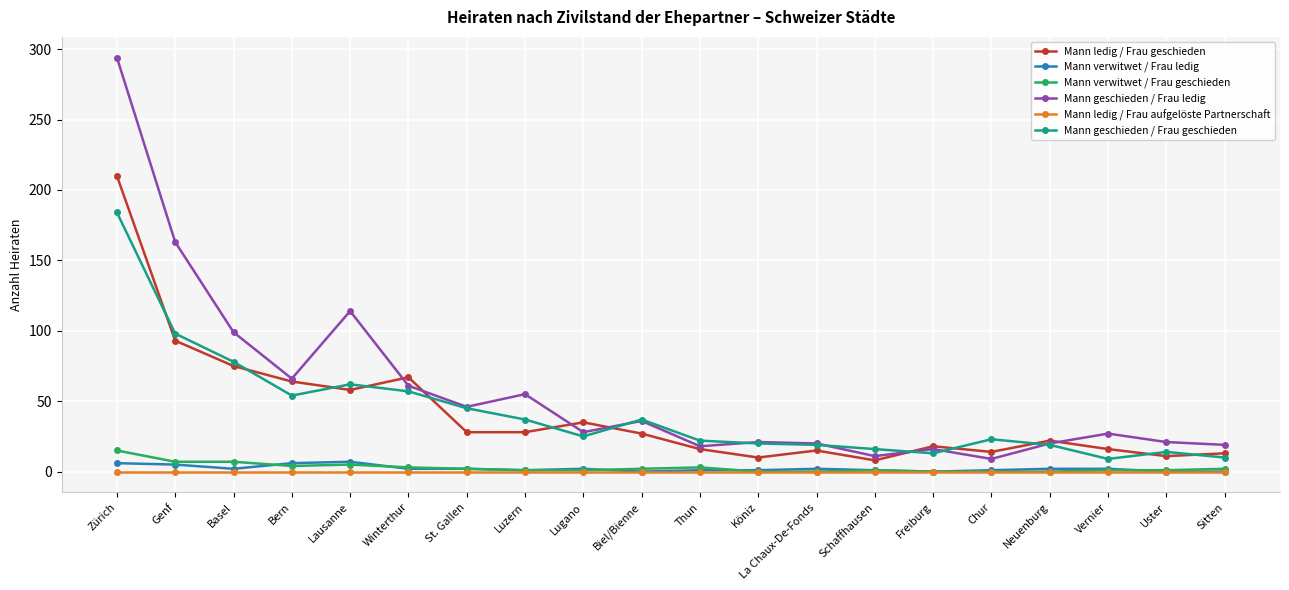

The Mann geschieden / Frau geschieden series shows 78 at Basel. True or false?

True